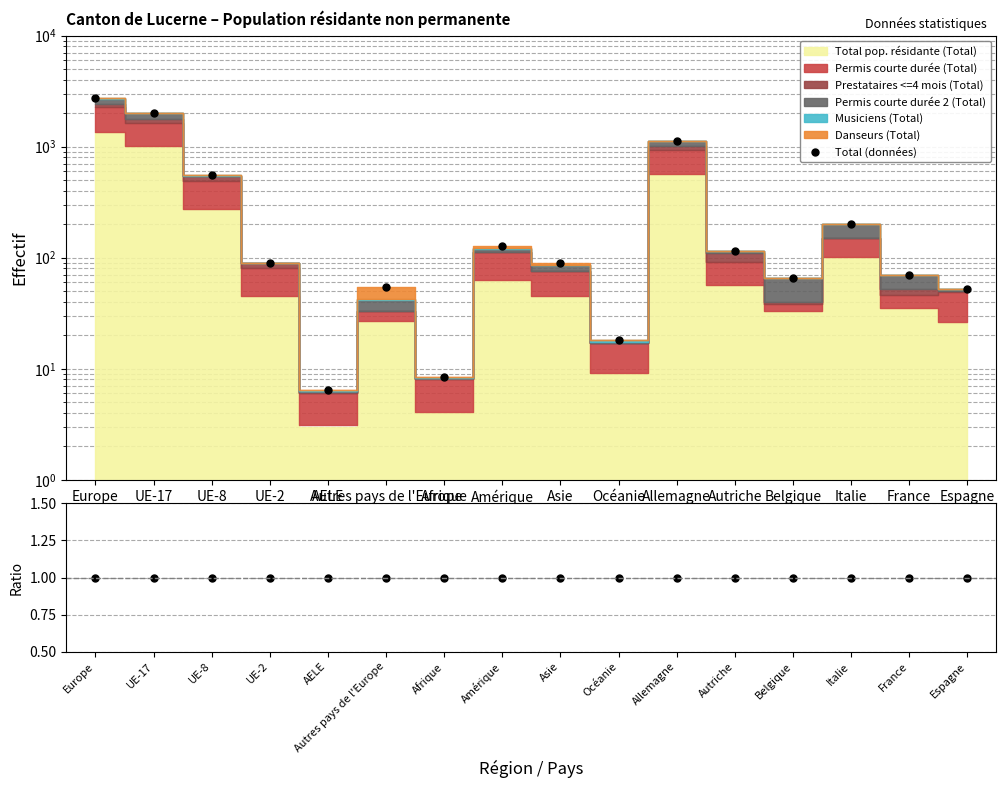

What is the average value of the Ratio series?

1.0